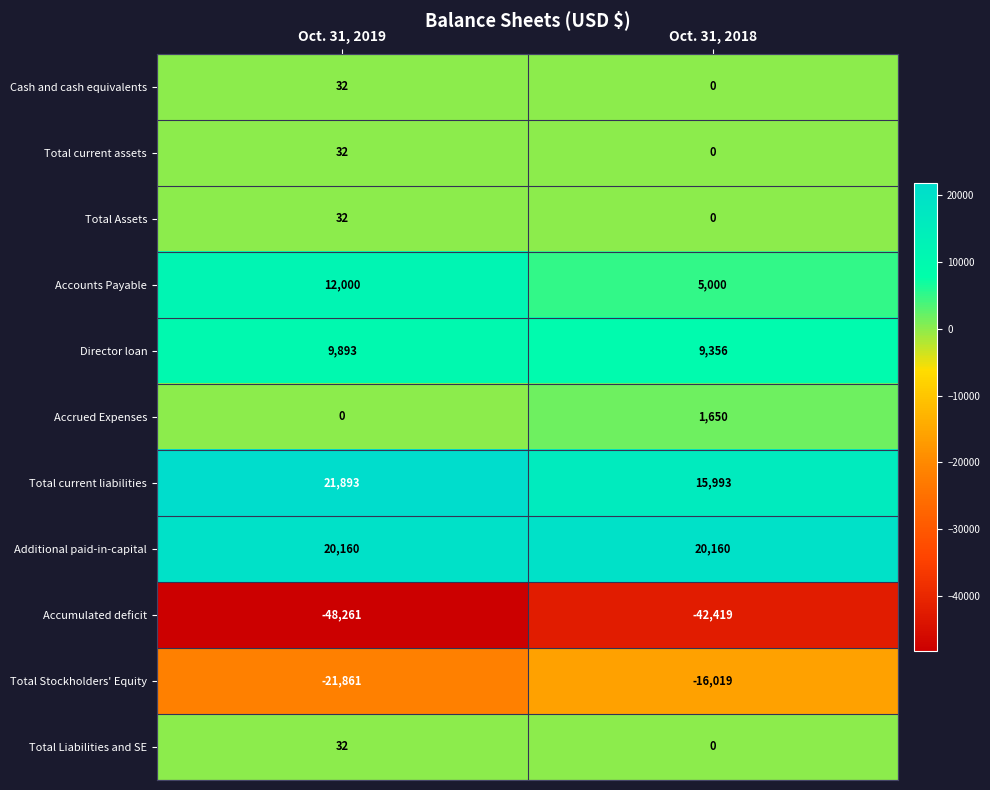

Is the value of Cash and cash equivalents at Oct. 31, 2019 greater than the value of Accrued Expenses at Oct. 31, 2018?

No